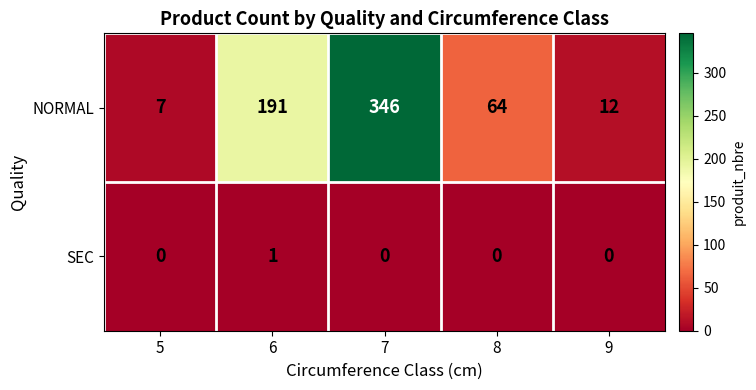

The value of NORMAL at 5 is 7. True or false?

True